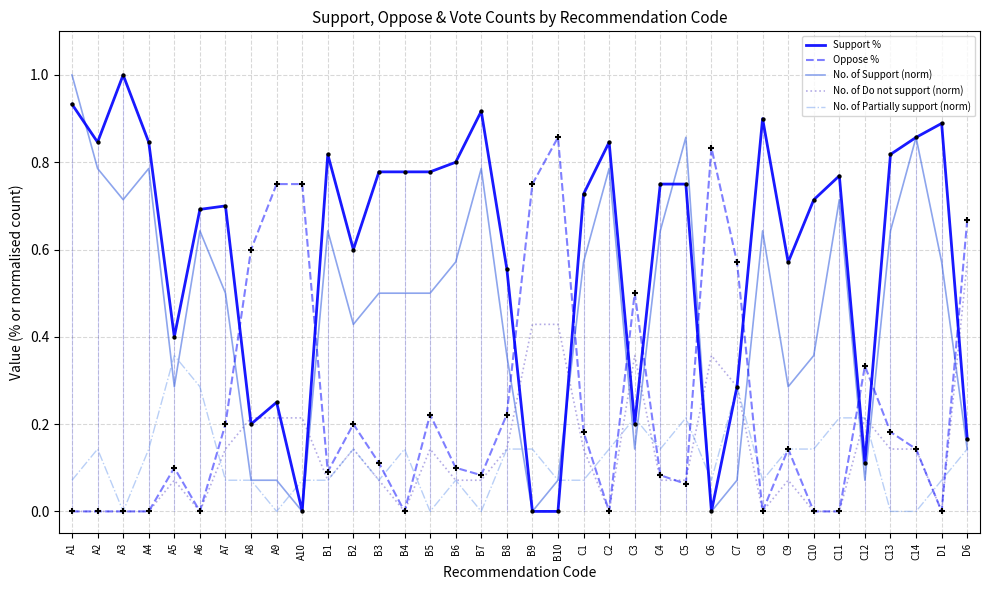

At how many categories does at least one series exceed 0?

36